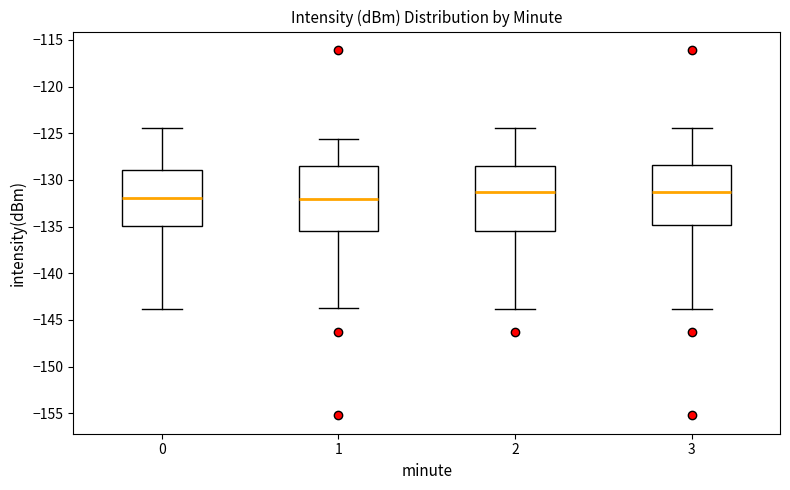

Reading left to right, transcribe this box plot: for each box, give where its median line is, the range the box spans, and where its two whiskers end, as read against the y-axis. The values are not printed on the chart, so give them approximately, as read against the axis.

0: median -132.0, box -135.0 to -129.0, whiskers -144.0 to -124.5
1: median -132.0, box -135.5 to -128.5, whiskers -143.5 to -125.5
2: median -131.5, box -135.5 to -128.5, whiskers -144.0 to -124.5
3: median -131.5, box -135.0 to -128.5, whiskers -144.0 to -124.5